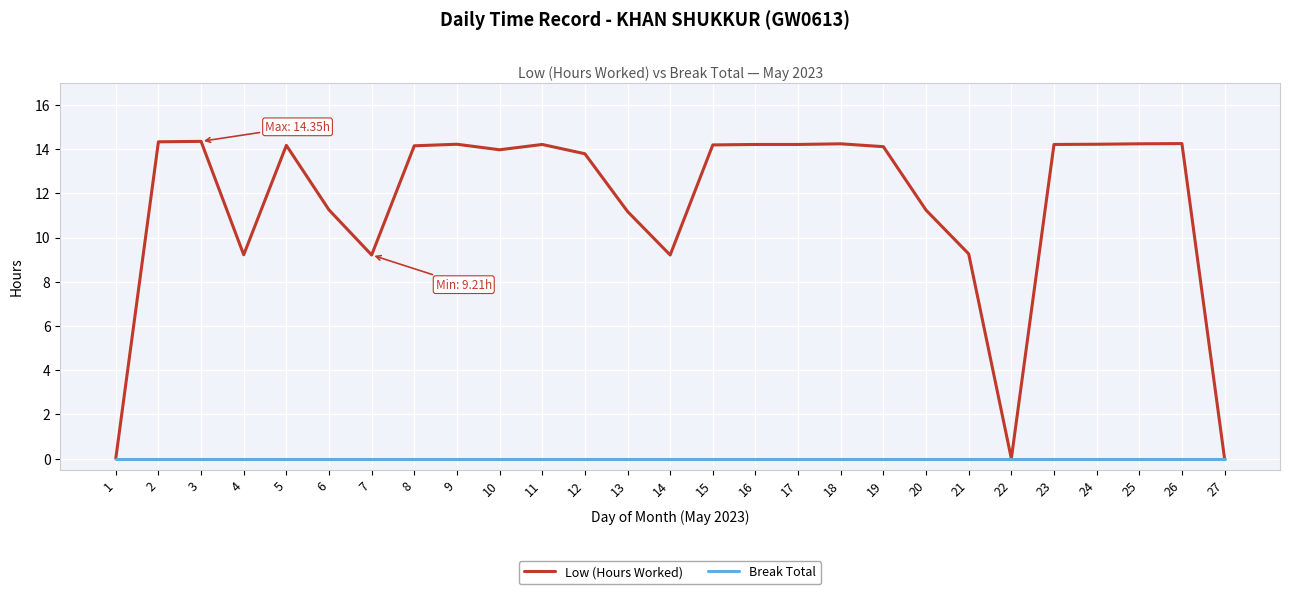

At which label does Low (Hours Worked) first exceed 14?

2